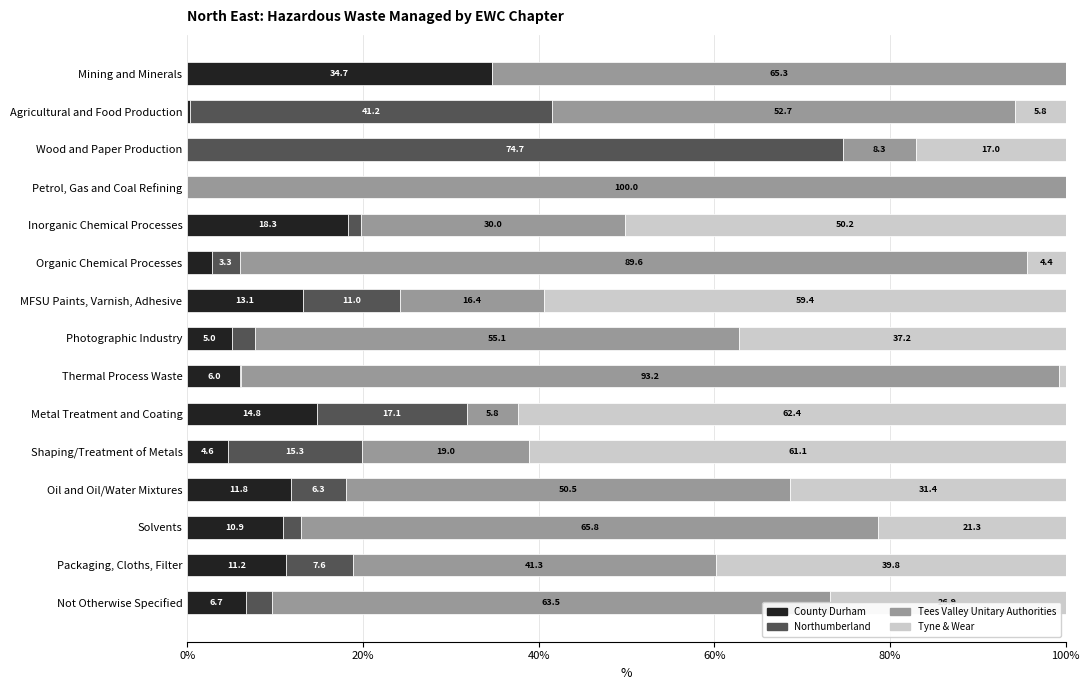

Which category has the highest value in the County Durham series?

Mining and Minerals